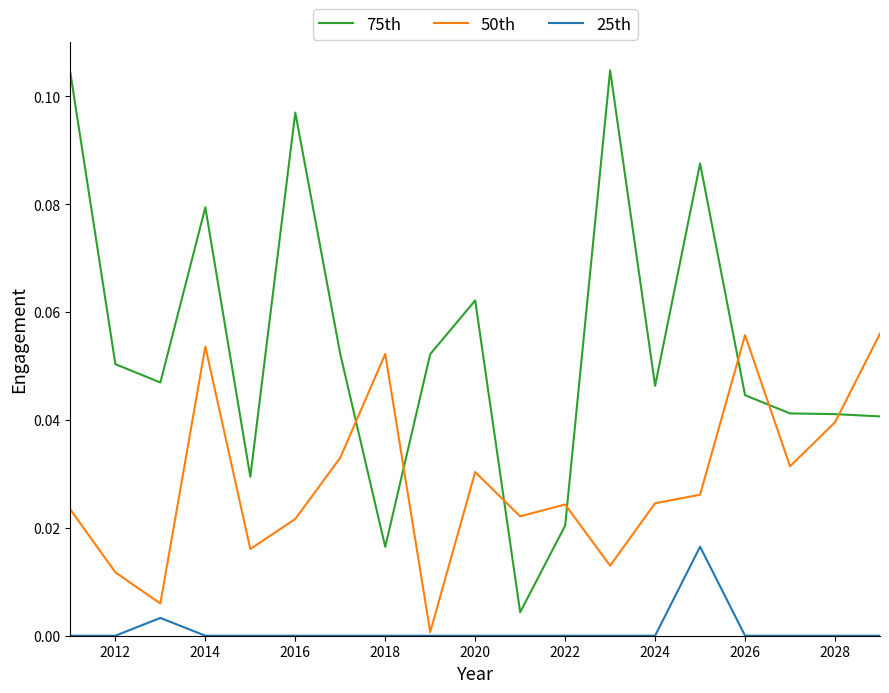

Which series has the largest total across all categories?

75th